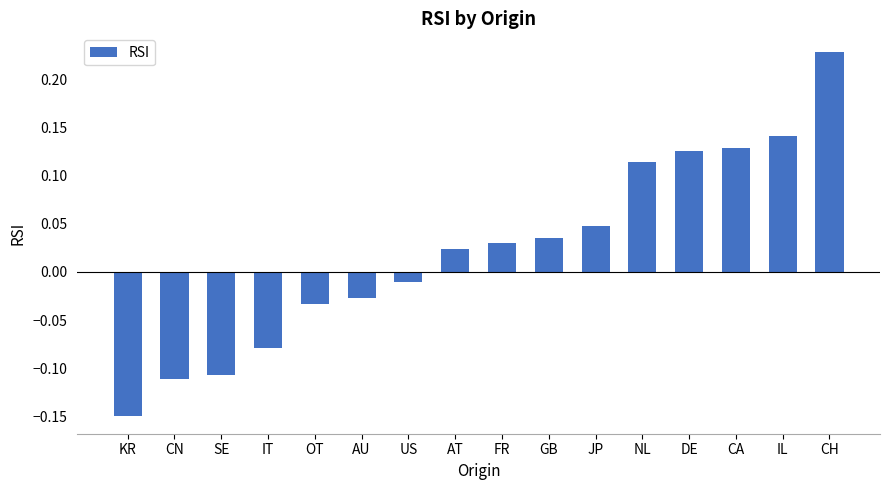

What is the sum of all values?

0.4